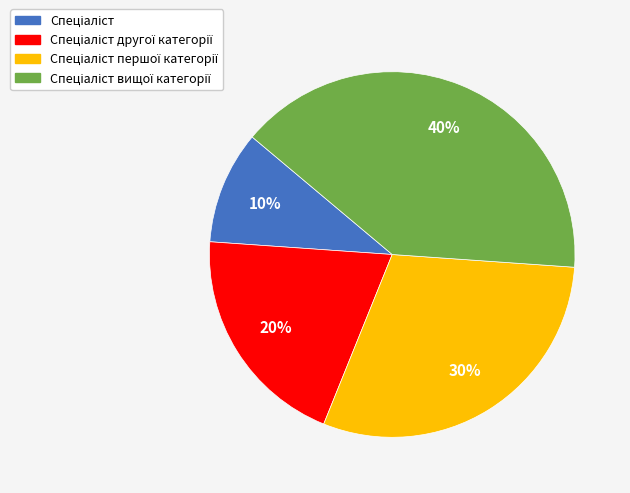

Is there any slice that represents more than half of the pie?

No